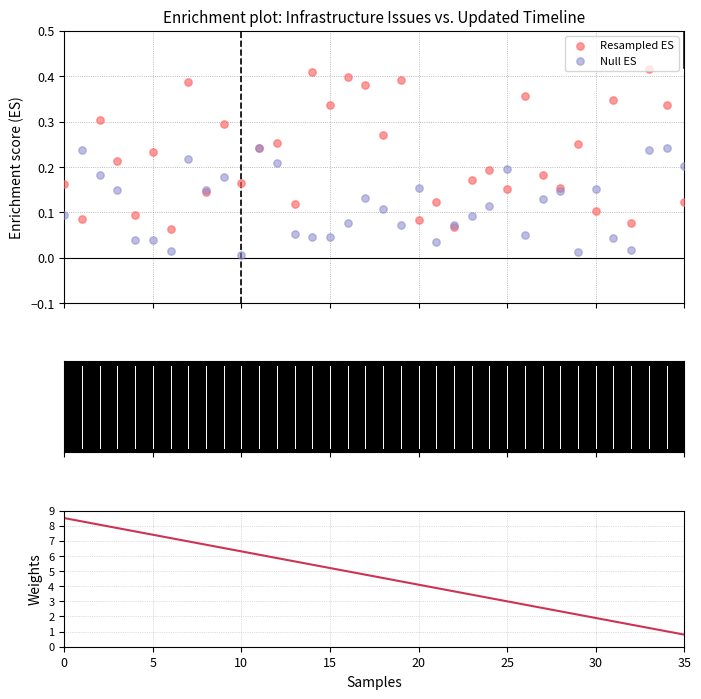

Is the value of Null ES at 24 greater than the value of Weights at 10?

No